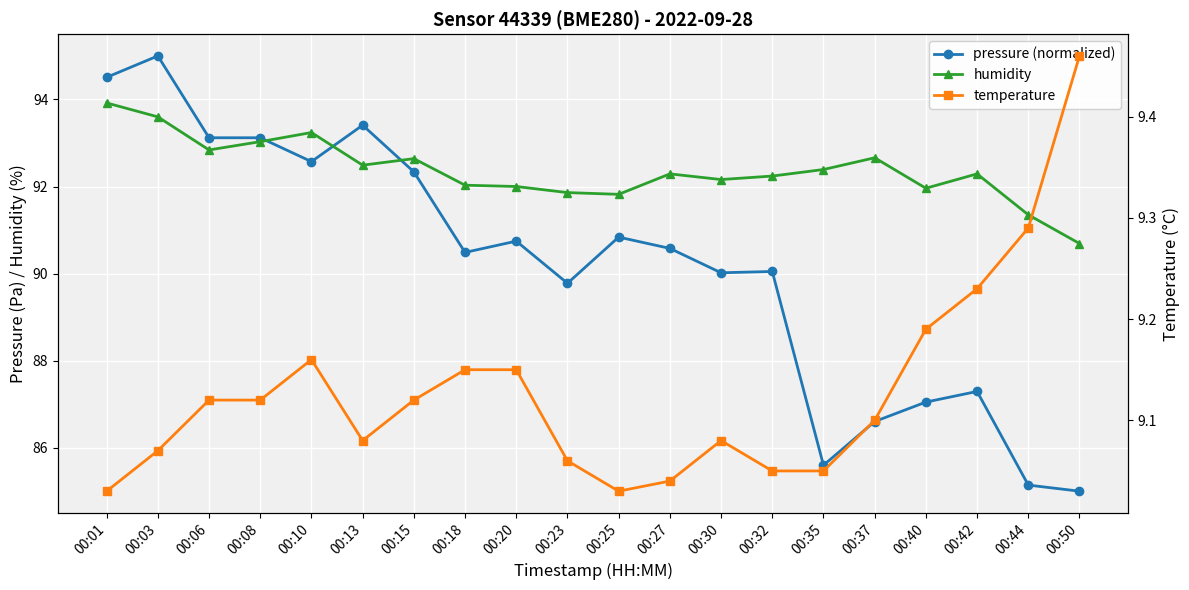

Which category has the lowest value in the pressure (normalized) series?

00:50